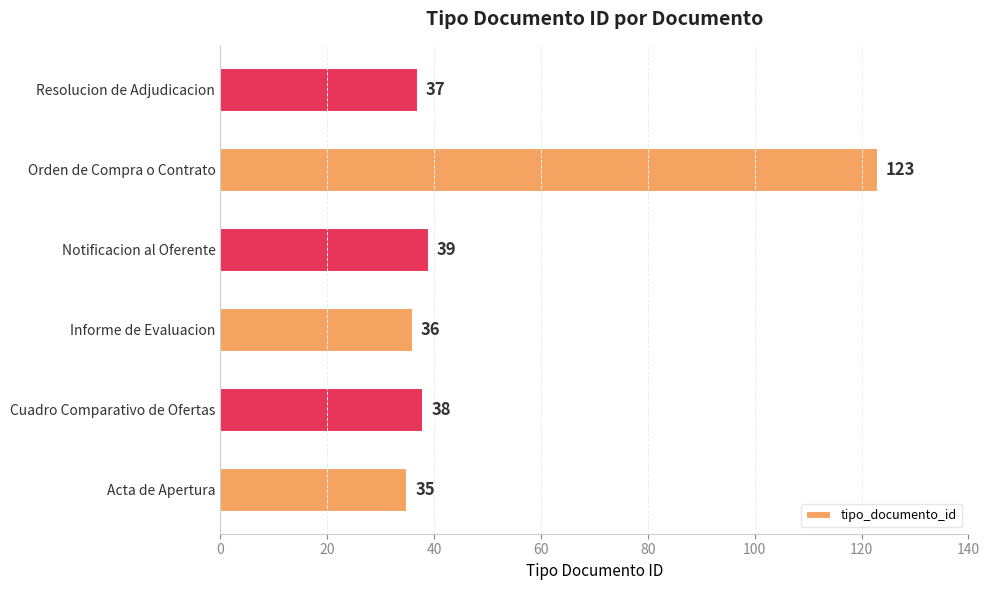

Reading top to bottom, transcribe all the data shown in this chart.

Resolucion de Adjudicacion=37	Orden de Compra o Contrato=123	Notificacion al Oferente=39	Informe de Evaluacion=36	Cuadro Comparativo de Ofertas=38	Acta de Apertura=35